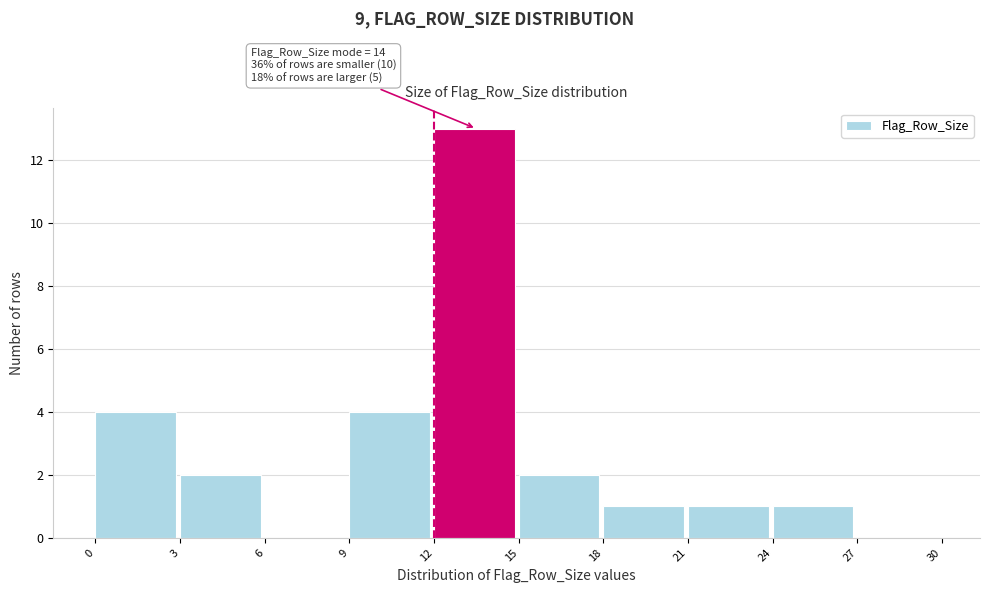

Over which range of the x-axis is the bar tallest?

12 to 15